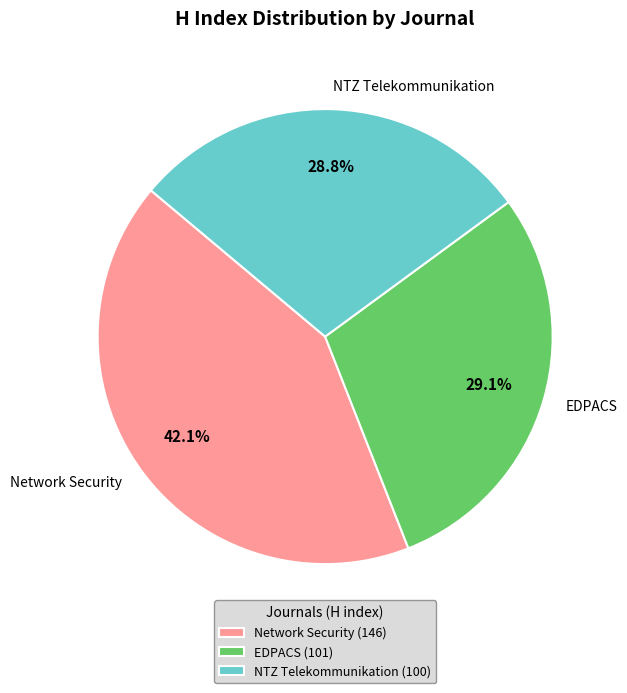

Does EDPACS account for over 50% of the chart?

No